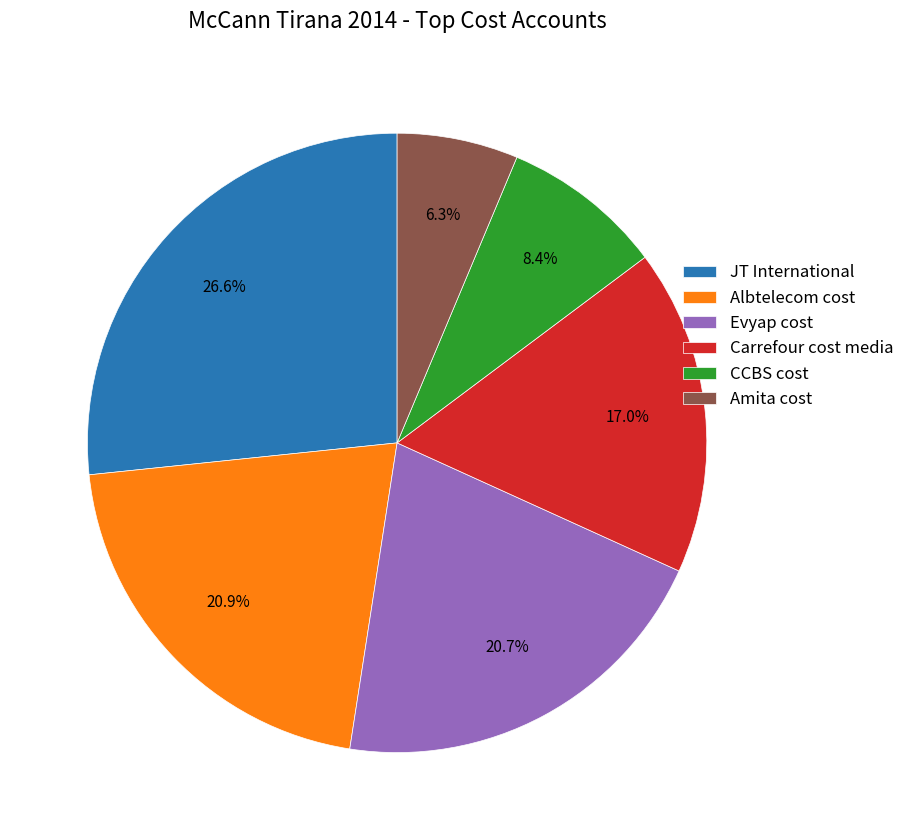

Is it true that CCBS cost is 8% of the pie?

True